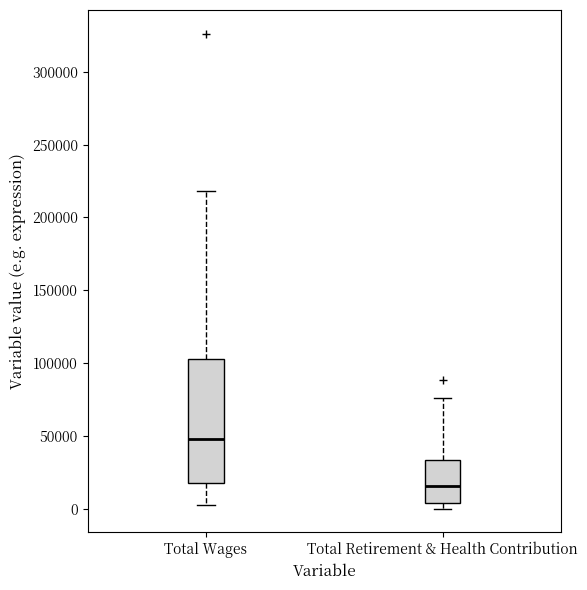

Which box has the lowest median line?

Total Retirement & Health Contribution